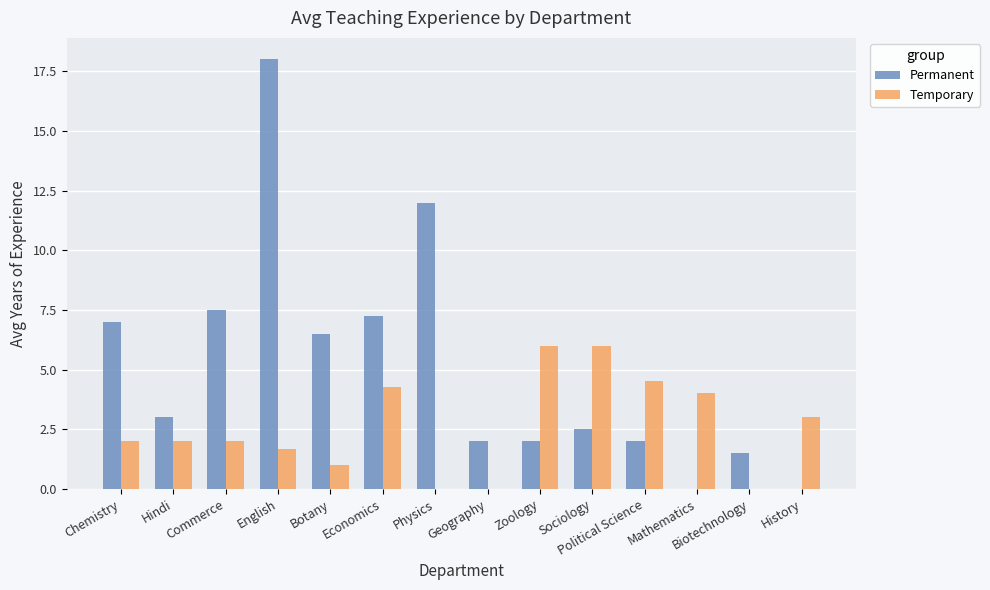

Is it true that Permanent equals 1.0 at Sociology?

False